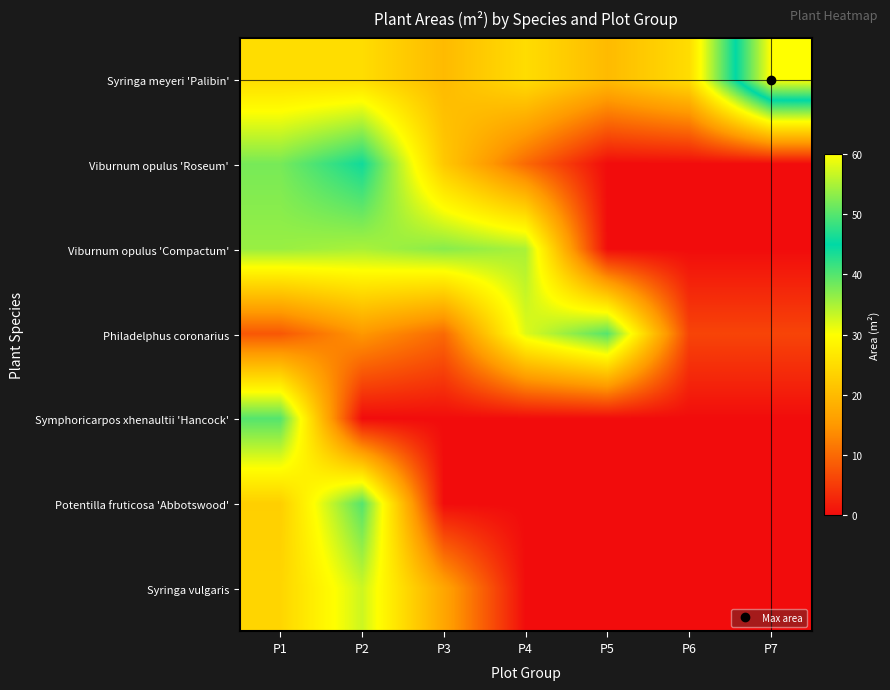

What is the spread (max minus min) of values at P6?

25